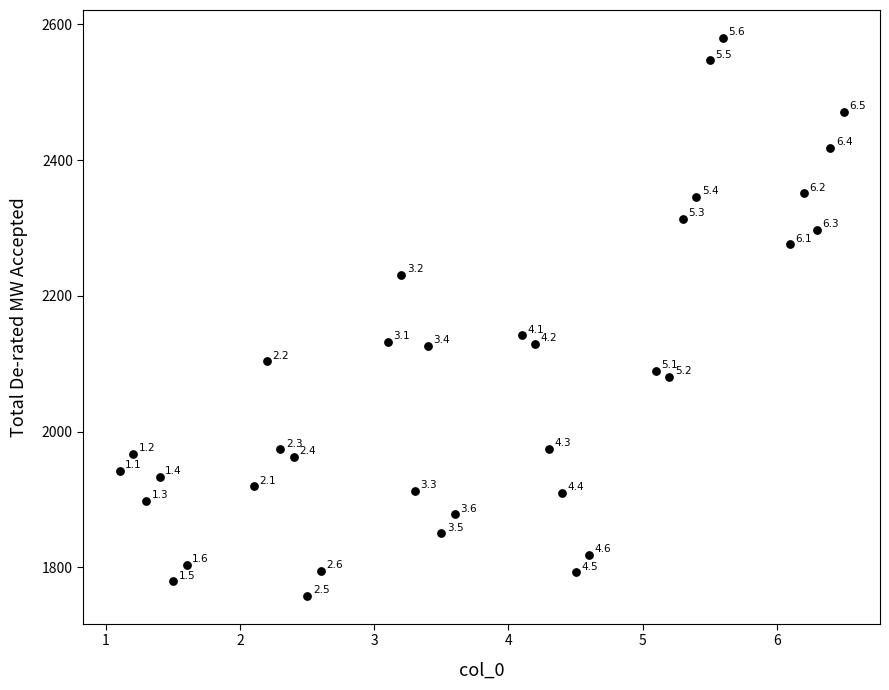

What Y value in the scatter plot is closest to 2169?

2141.9